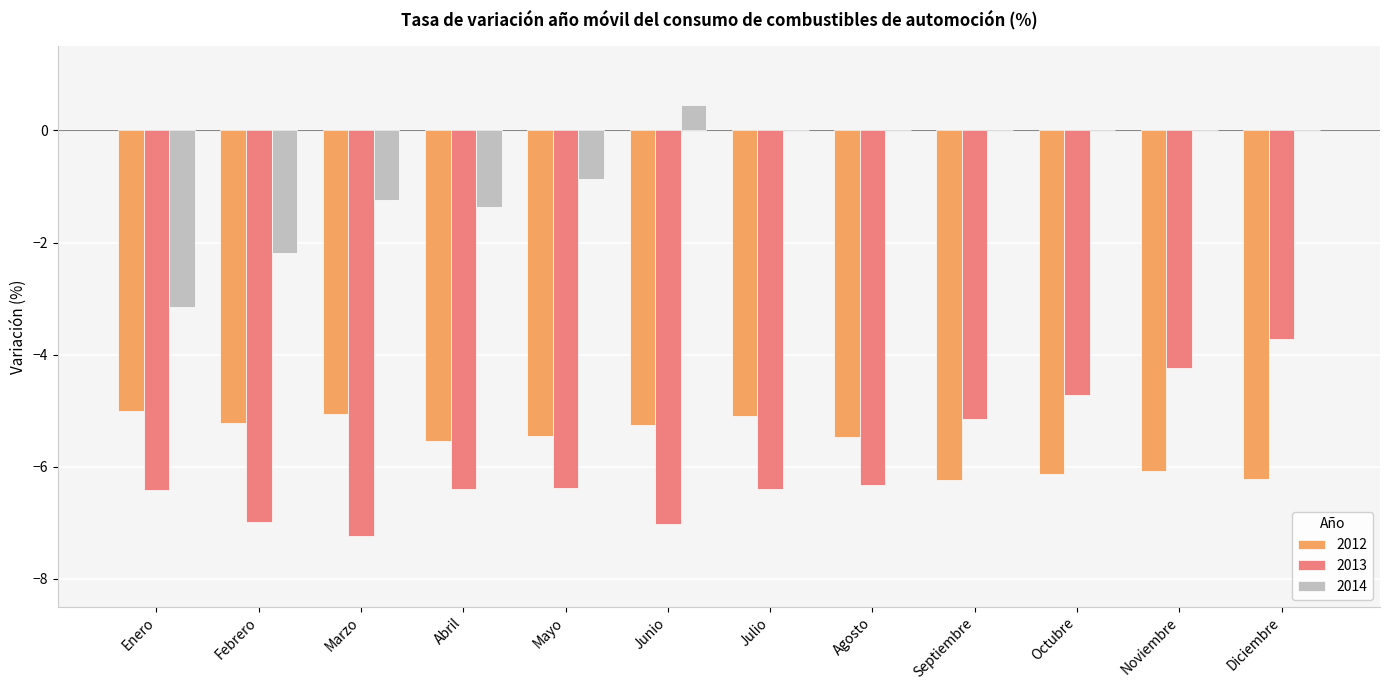

Which category has the highest value across all series?

Junio